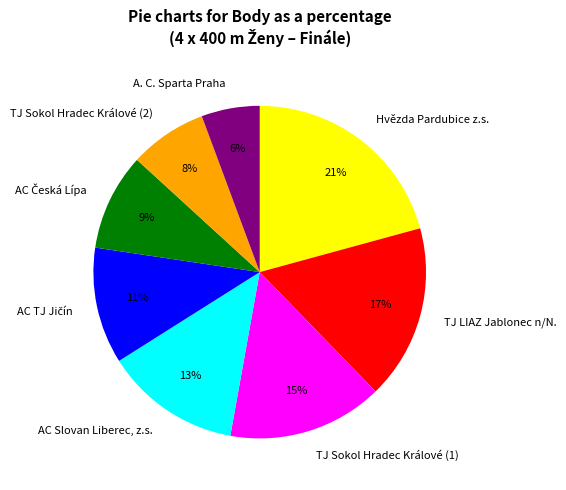

To the nearest percent, what is the difference between the A. C. Sparta Praha and Hvězda Pardubice z.s. slice percentages?

15%